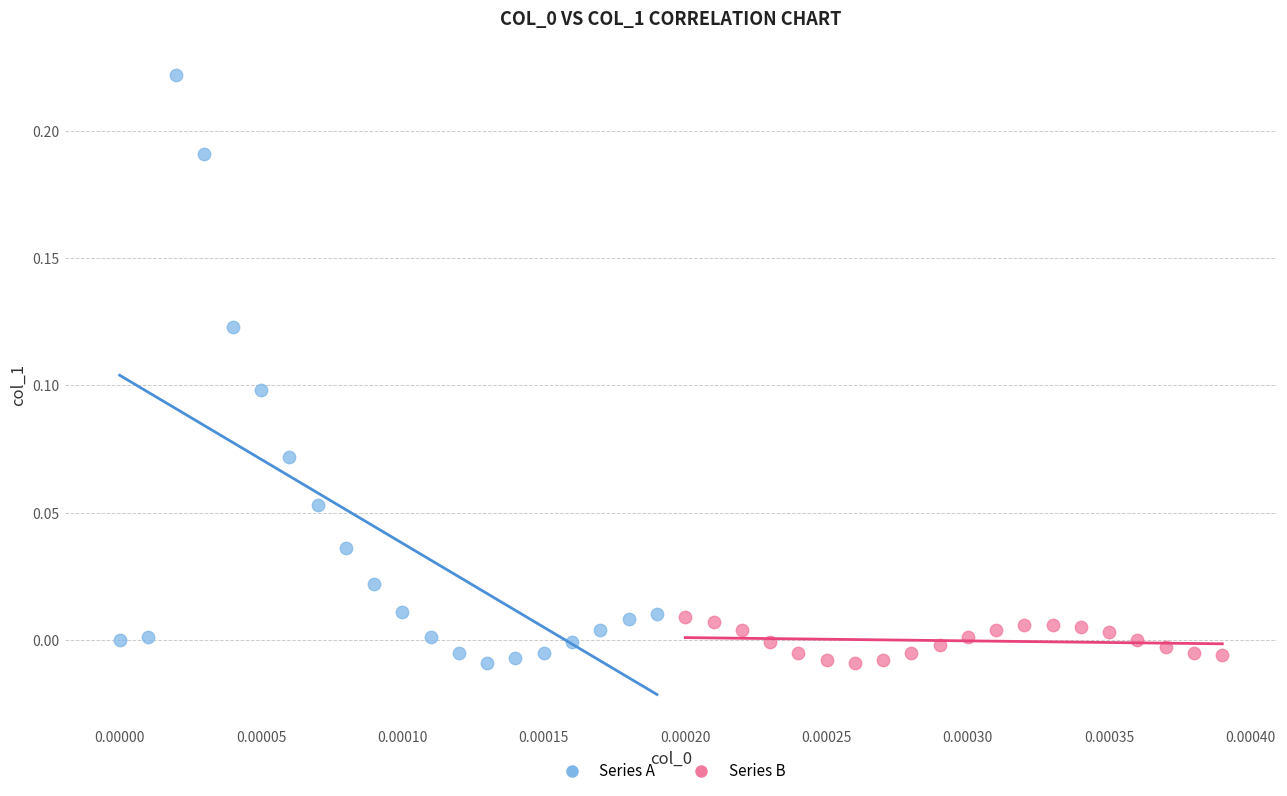

Which series has the widest spread of Y values?

Series A